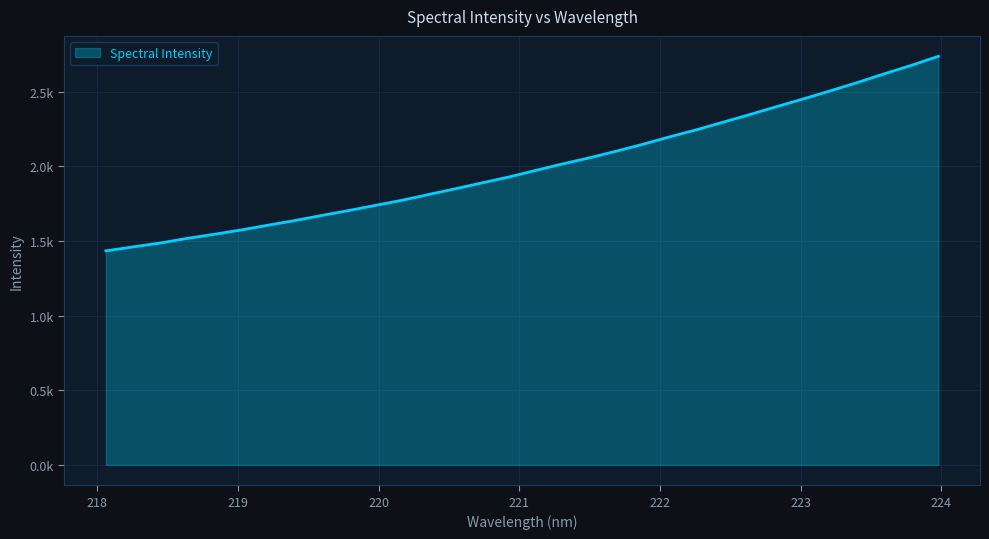

What is the average value?

1999.0